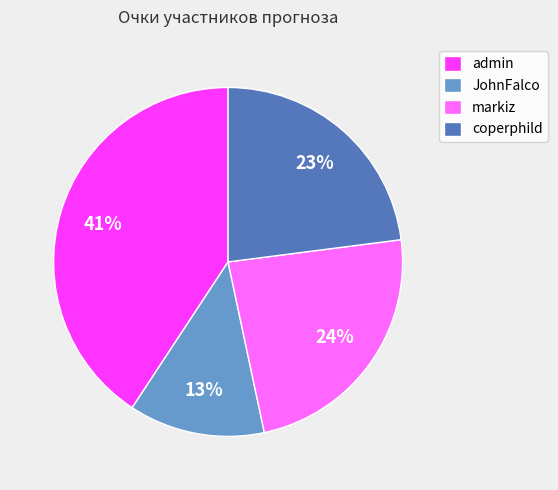

What is the ratio of the value at markiz to the value at admin?

0.6